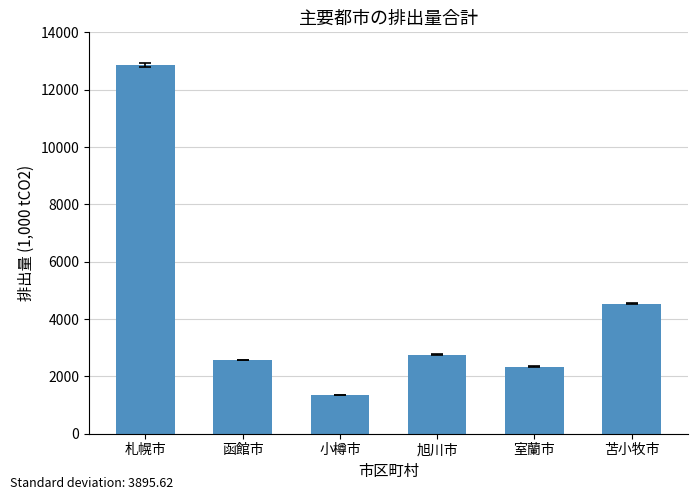

What is the difference between the maximum and minimum values?

11505.4